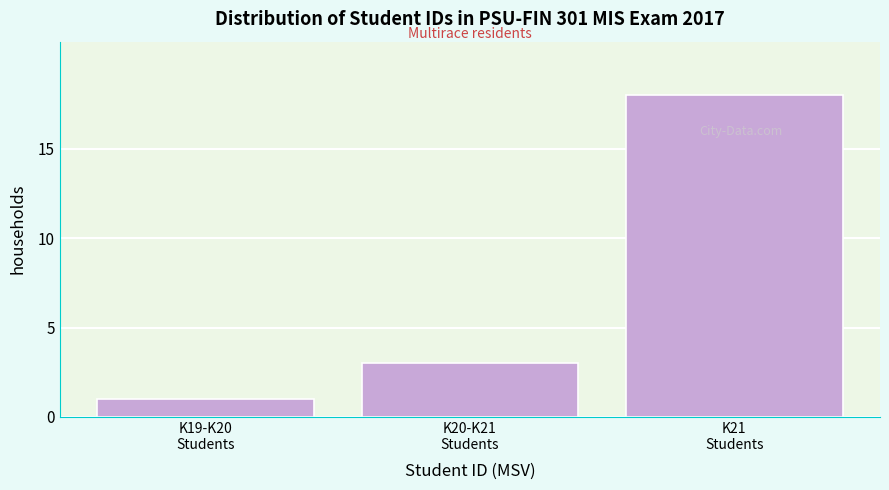

Reading left to right, transcribe all the data shown in this chart.

1	3	18